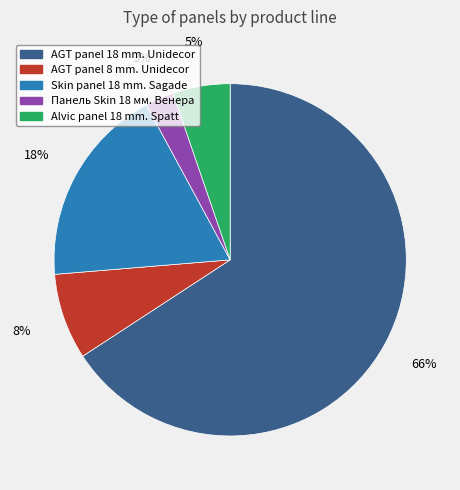

True or false: Skin panel 18 mm. Sagade accounts for 18% of the total.

True